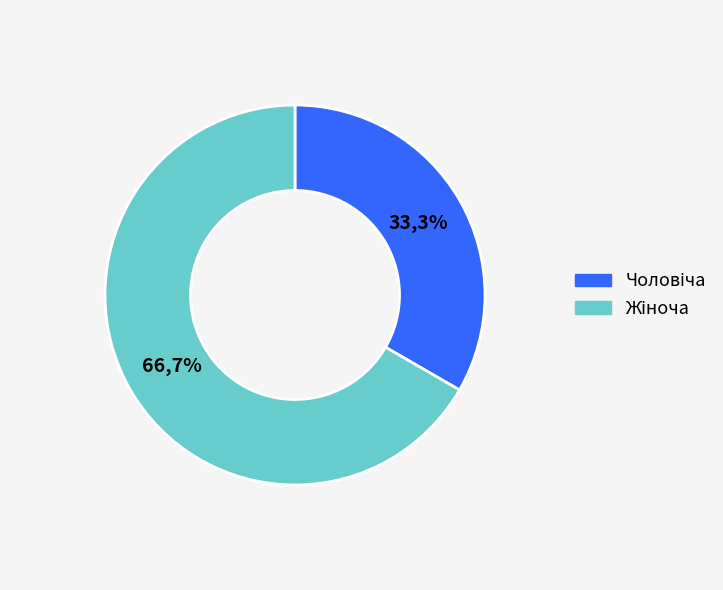

Is there any slice that represents more than half of the pie?

Yes